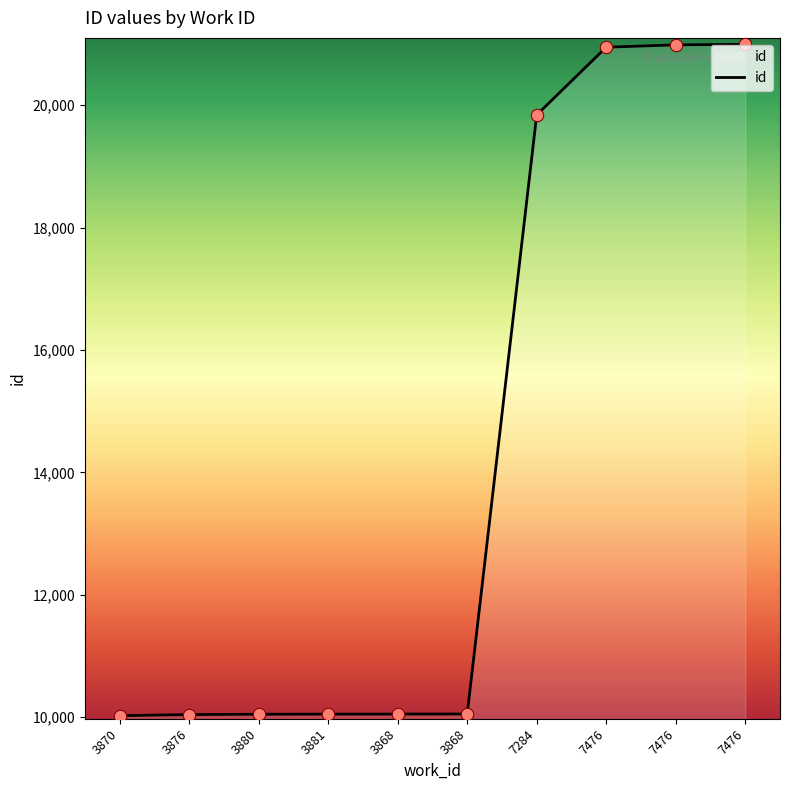

Does the chart have visible grid lines?

No